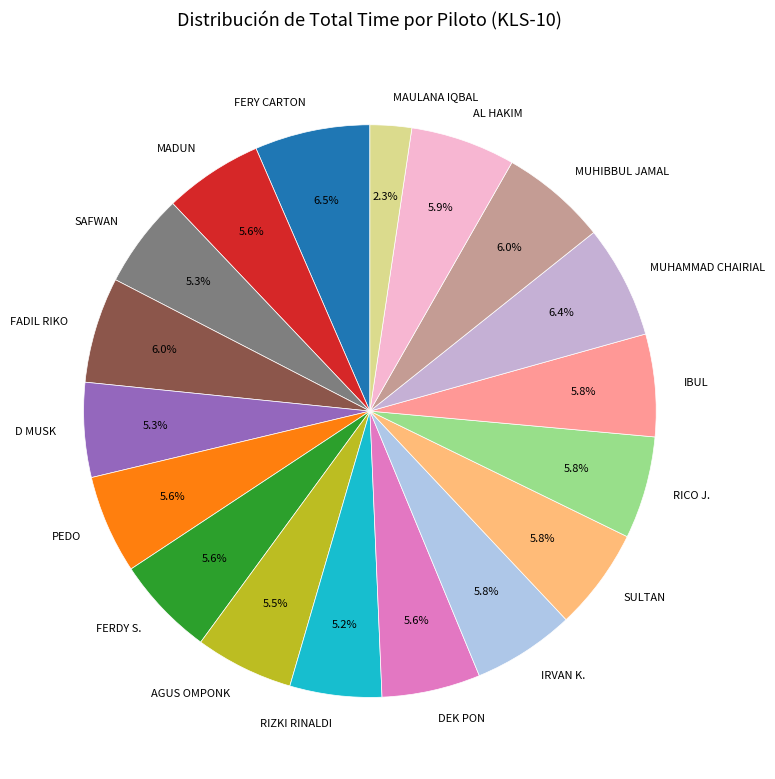

To the nearest percent, what is the average slice percentage?

6%